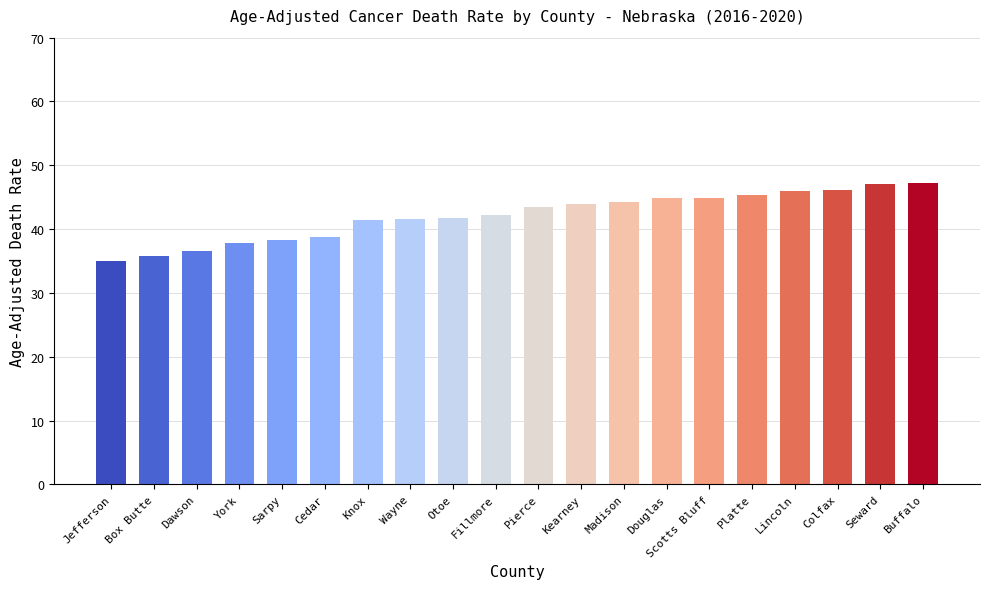

What is the value of the 8th bar from the left?

41.6